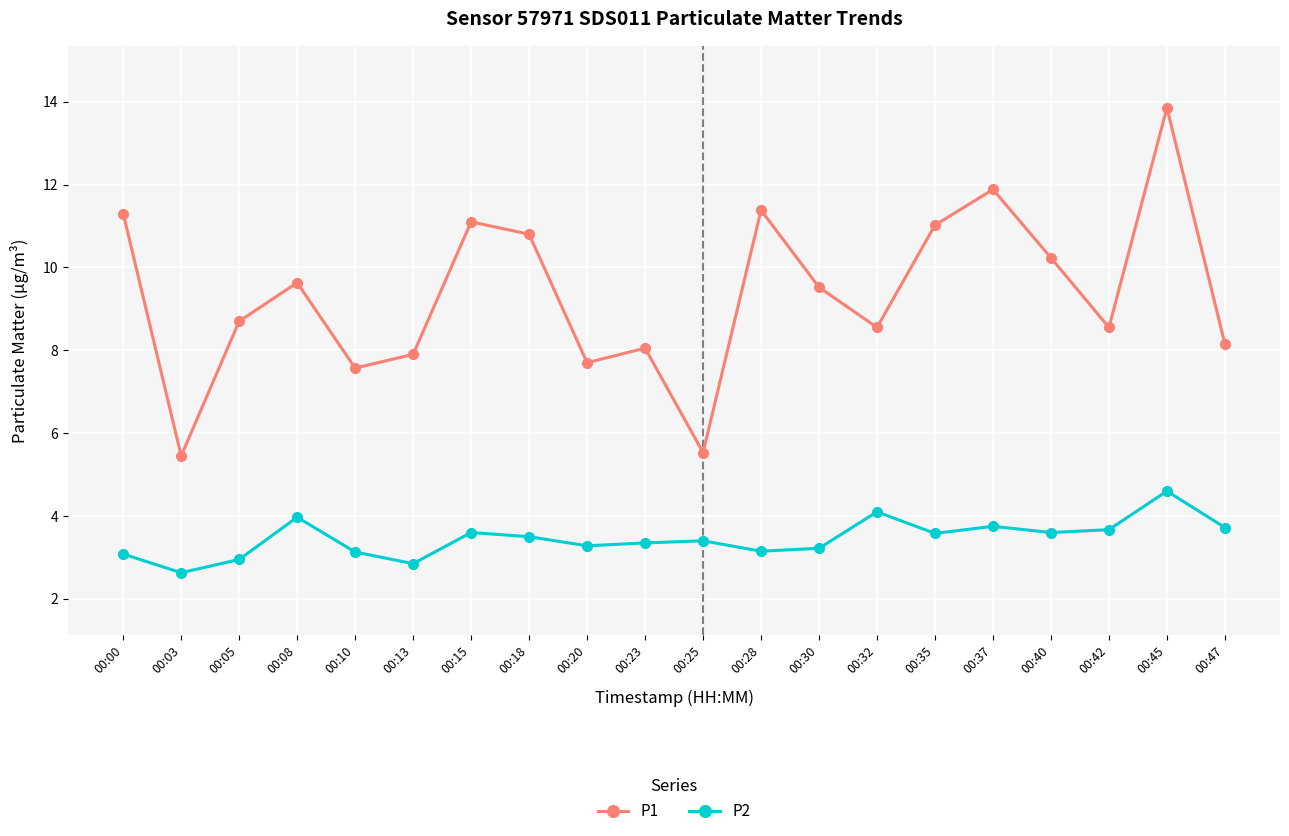

Is the value of P2 at 00:47 greater than the value of P1 at 00:03?

No